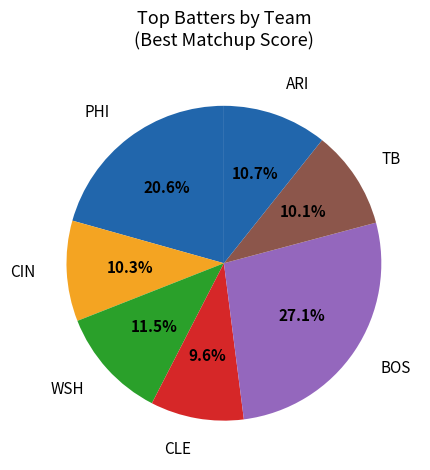

Approximately how many times larger is the value at ARI compared to TB?

1.1